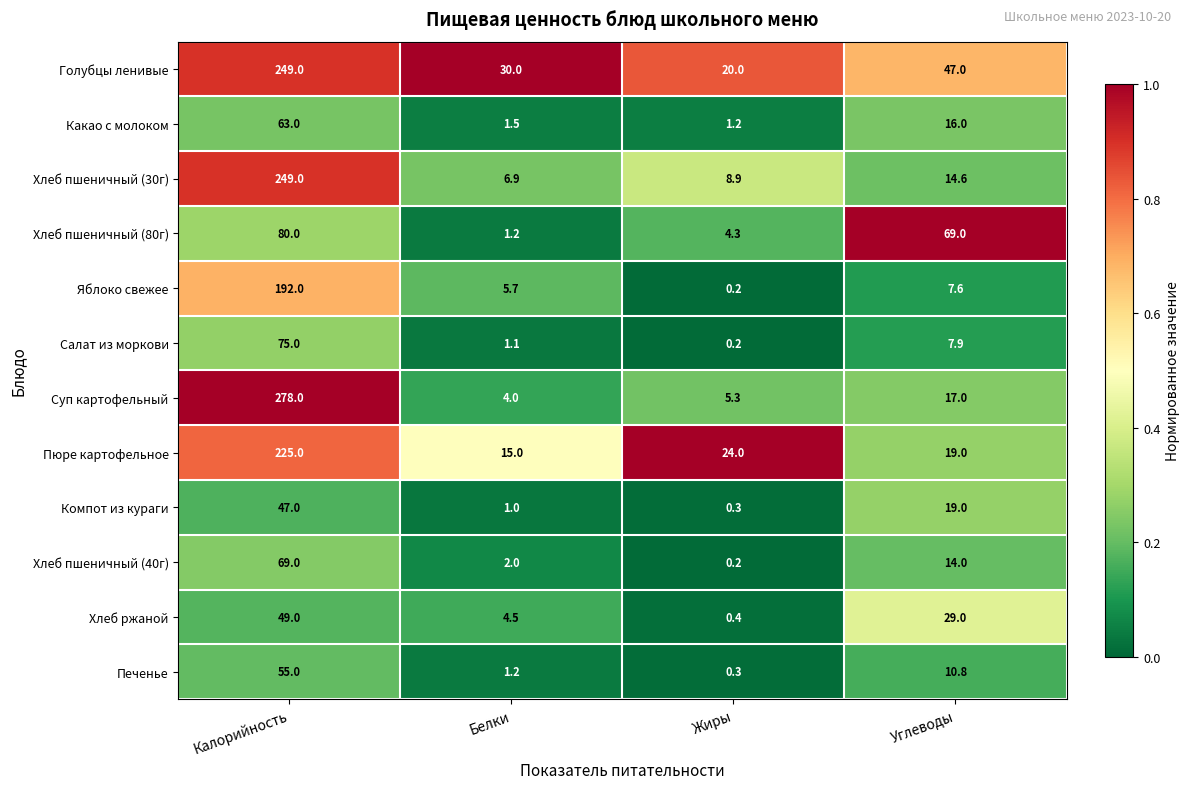

Which label corresponds to the smallest value in the chart?

Жиры